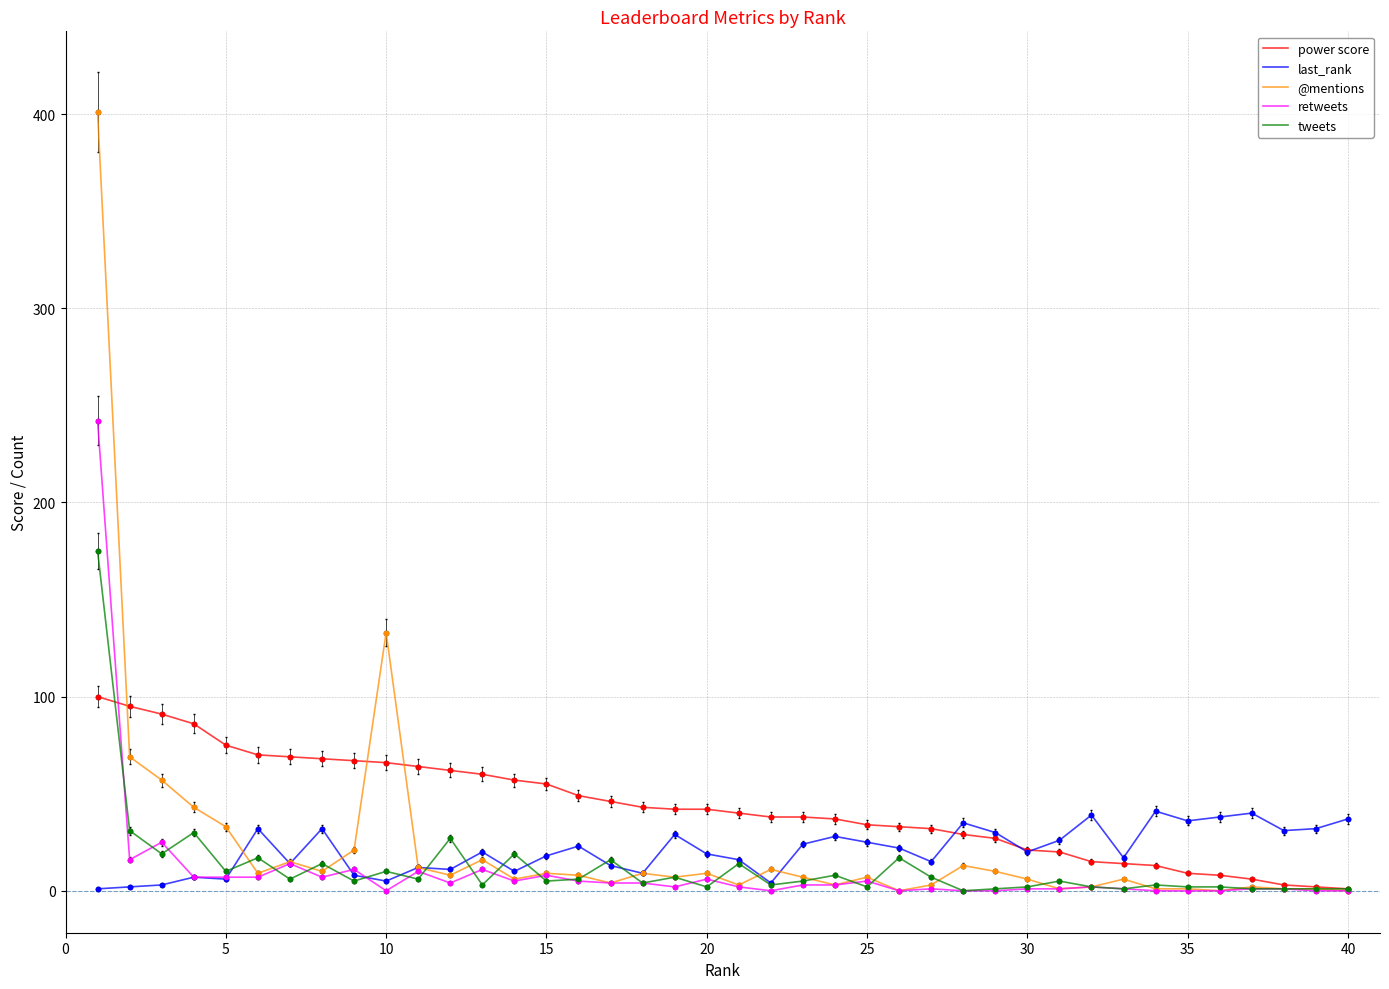

Which series has the largest total across all categories?

power score